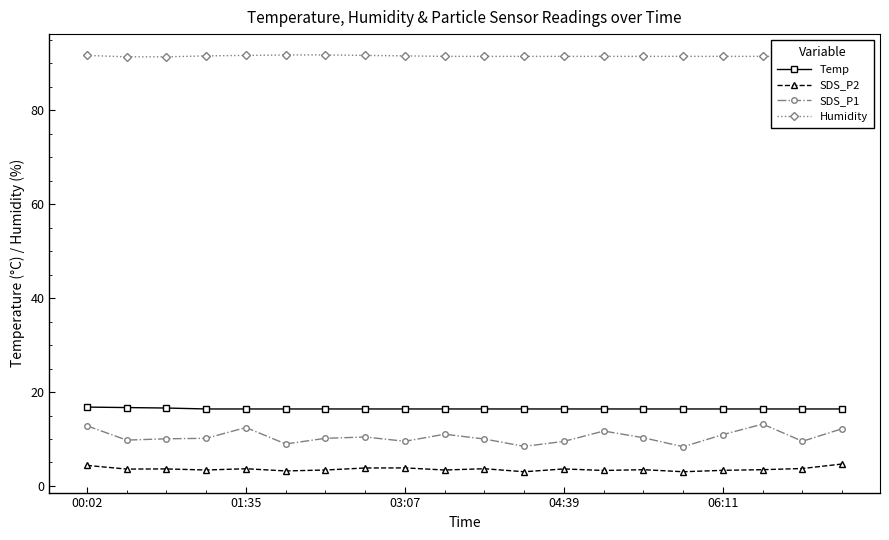

How many series are shown in this chart?

4